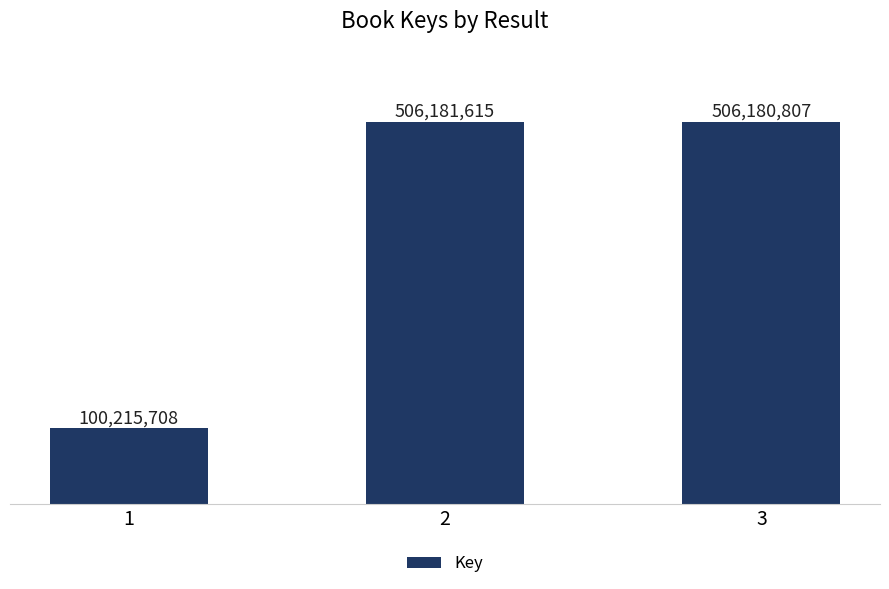

The chart shows a value of 506180807 at 3. True or false?

True